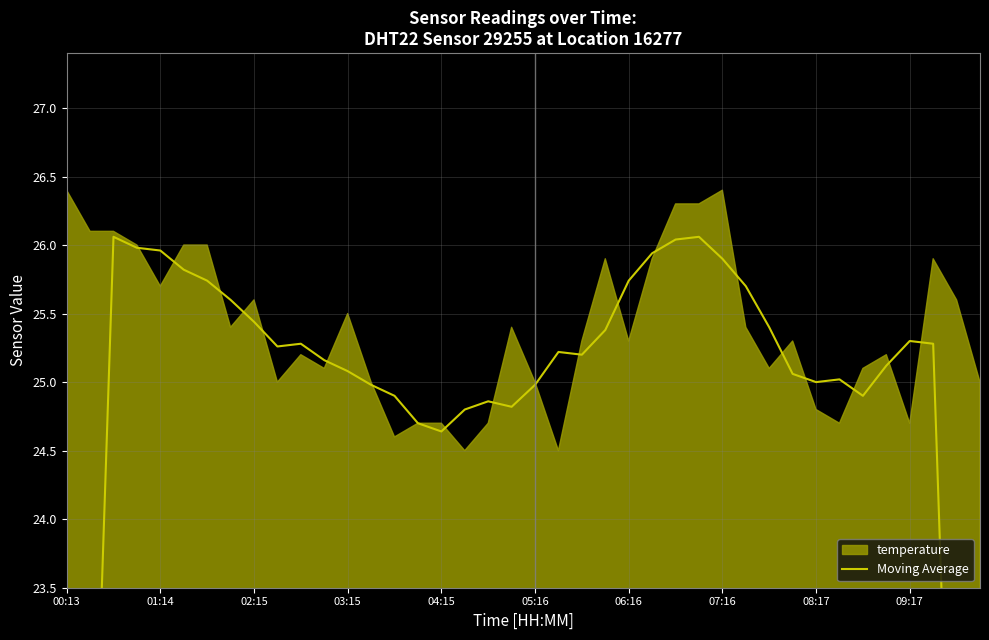

How many data points are above 25?

27